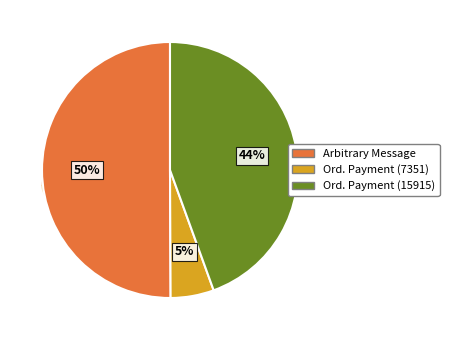

Is it true that Ordinary Payment (15915) is 44% of the pie?

True